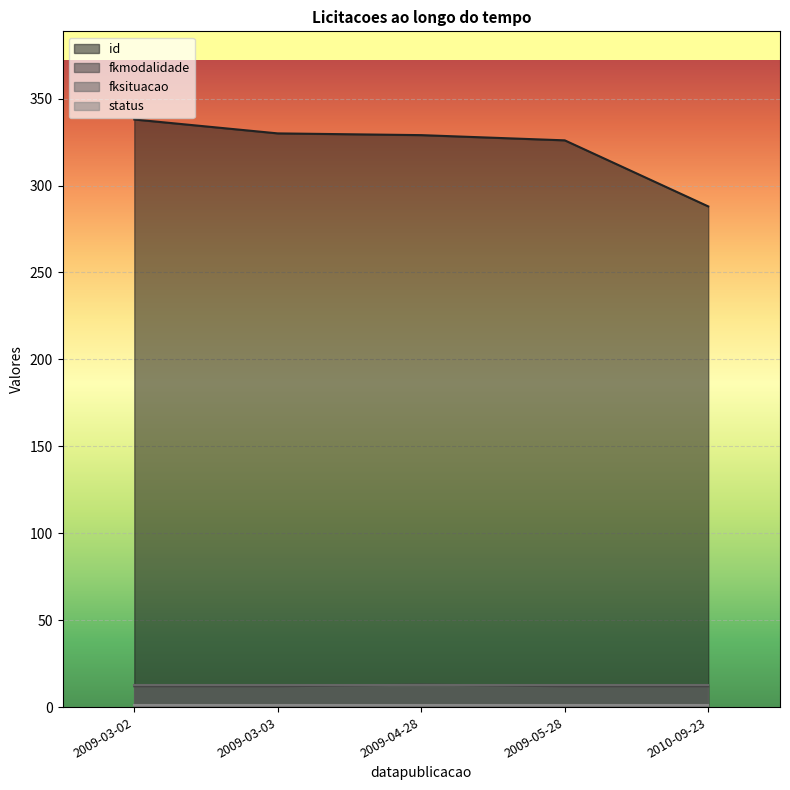

How many lines are shown in the chart?

4